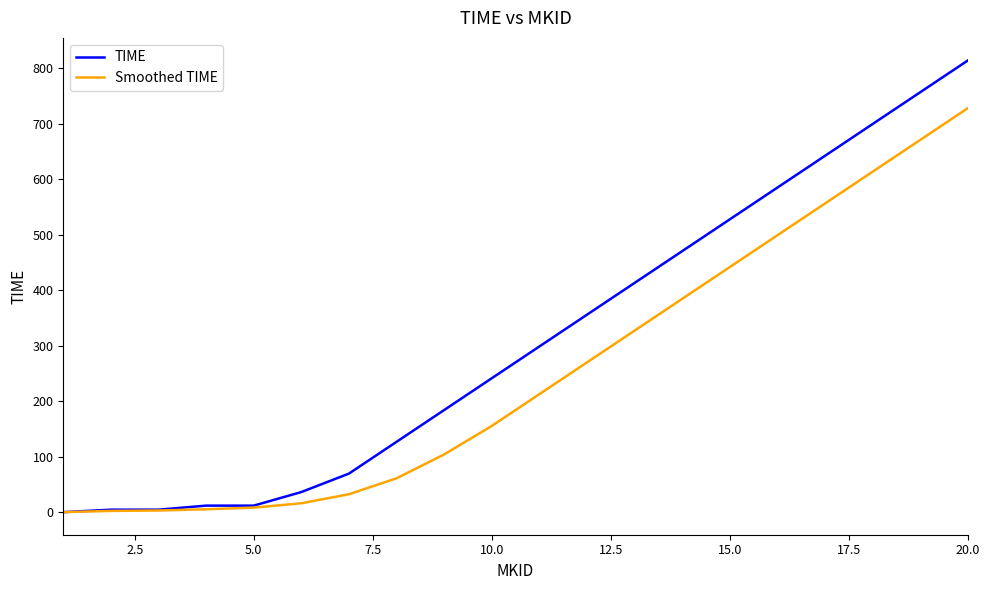

Rank the series by their maximum value, from lowest to highest.

Smoothed TIME, TIME